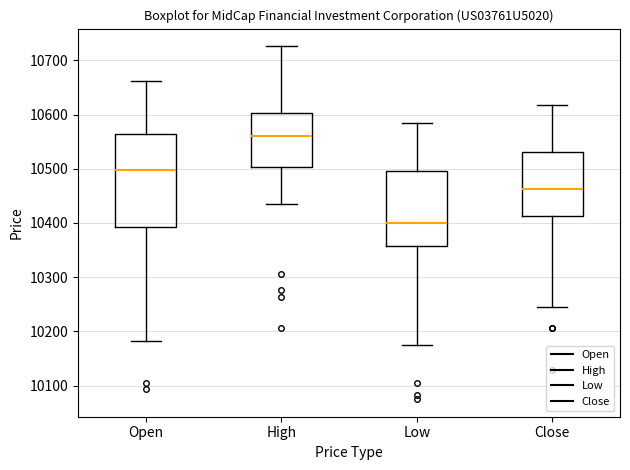

Reading left to right, read every box against the y-axis: the position of its median line, the range the box covers, and the ends of its whiskers. The values are not printed on the chart, so give them approximately, as read against the axis.

Open: median 10500, box 10390 to 10570, whiskers 10180 to 10660
High: median 10560, box 10500 to 10600, whiskers 10440 to 10730
Low: median 10400, box 10360 to 10500, whiskers 10170 to 10590
Close: median 10460, box 10410 to 10530, whiskers 10240 to 10620